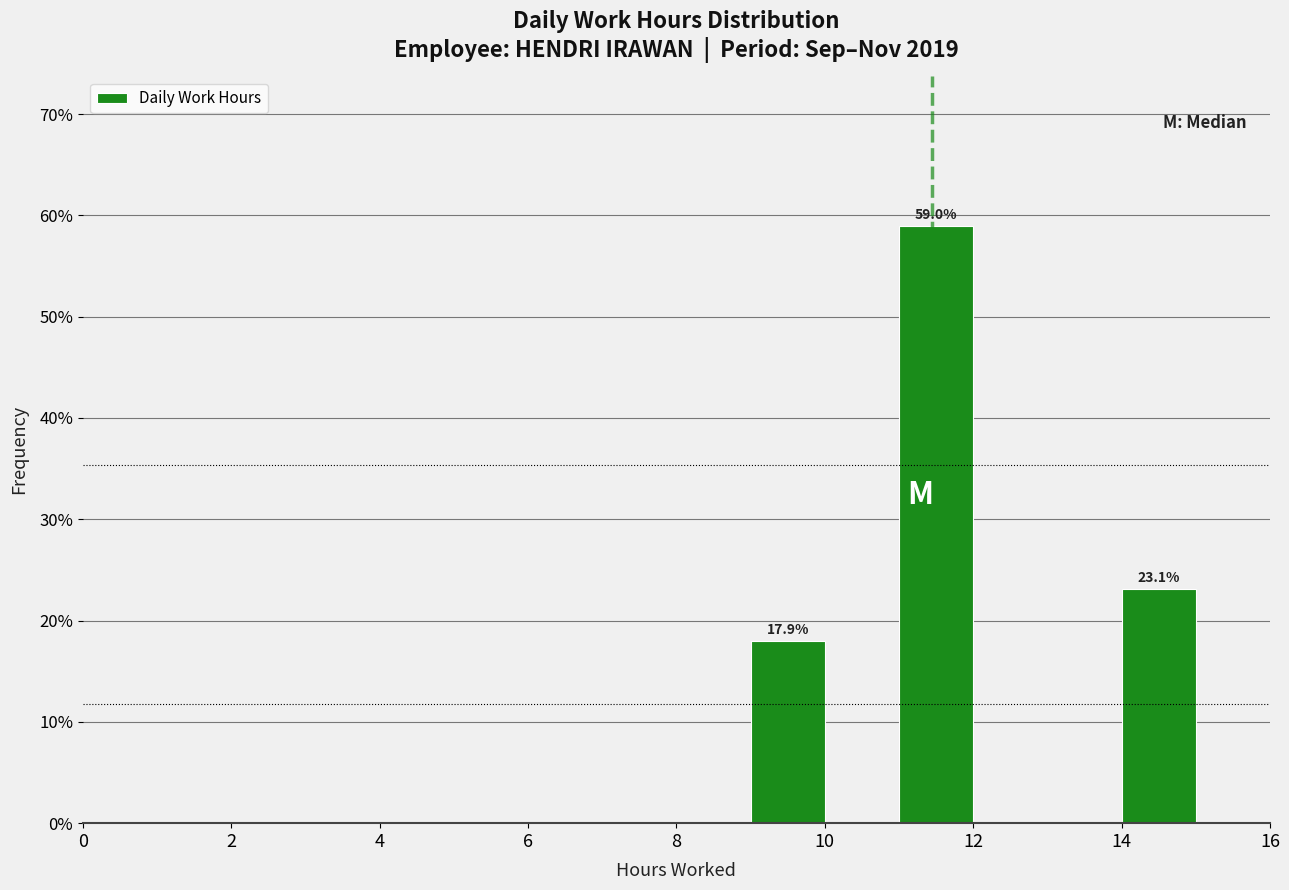

Which range on the x-axis has the tallest bar?

11 to 12